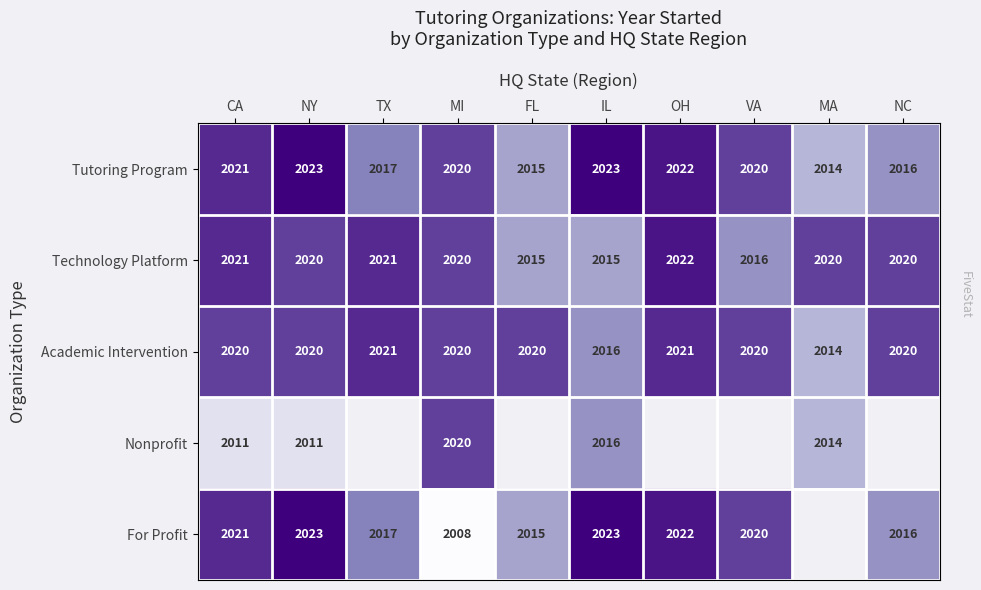

What is the total value across all series at CA?

10094